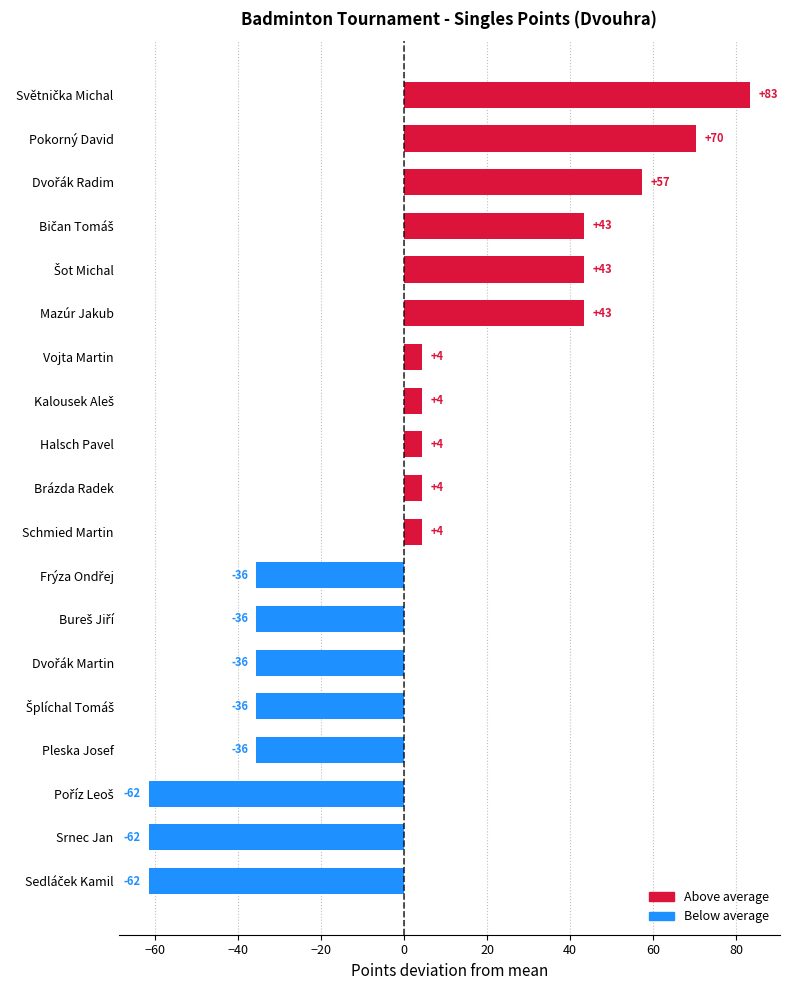

Does the chart contain any negative values?

Yes